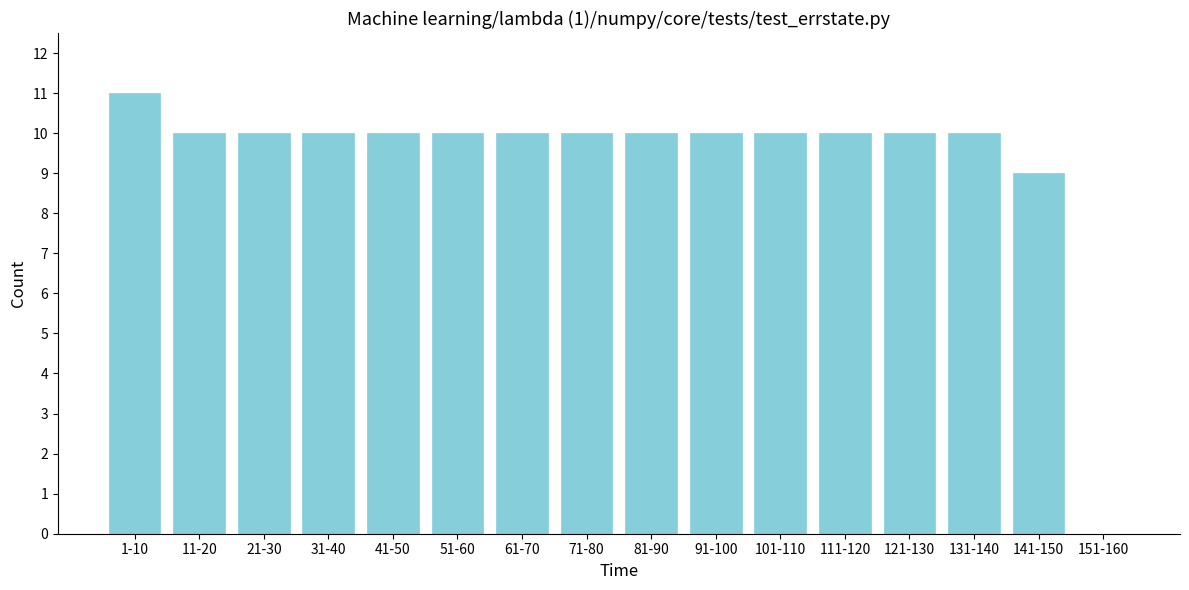

Reading right to left, extract all data points from this chart.

151-160=0	141-150=9	131-140=10	121-130=10	111-120=10	101-110=10	91-100=10	81-90=10	71-80=10	61-70=10	51-60=10	41-50=10	31-40=10	21-30=10	11-20=10	1-10=11